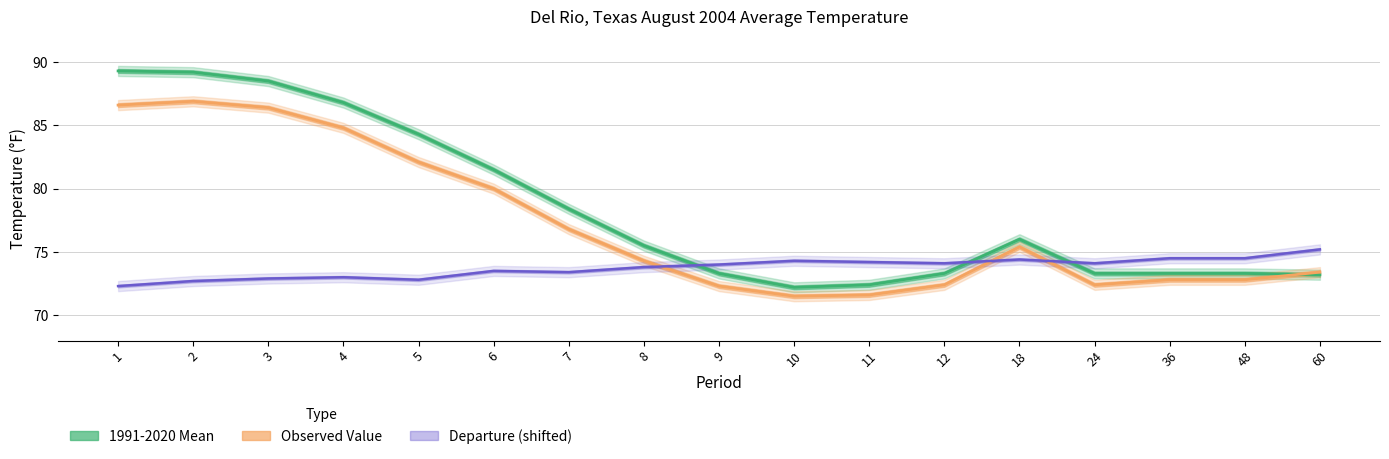

How many data points in Value are above 74?

9